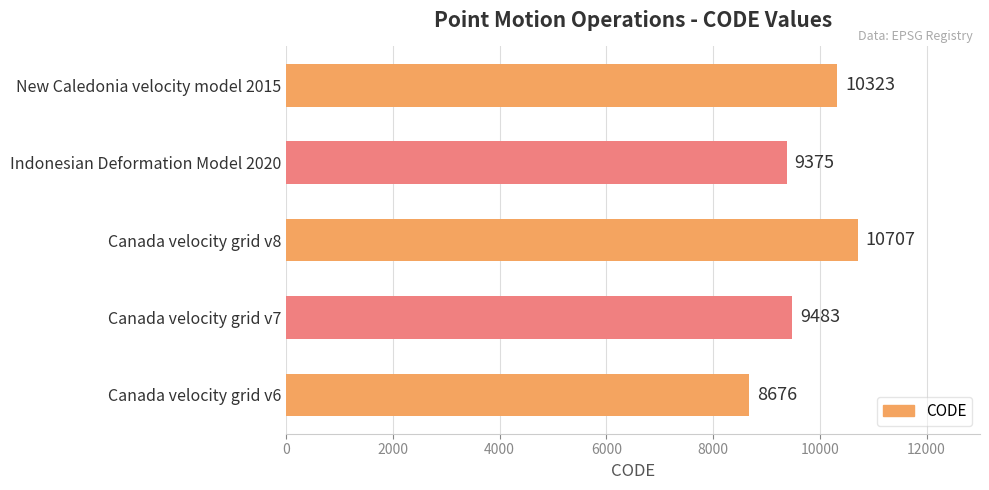

What is the approximate value at Canada velocity grid v6, to the nearest 50?

8700